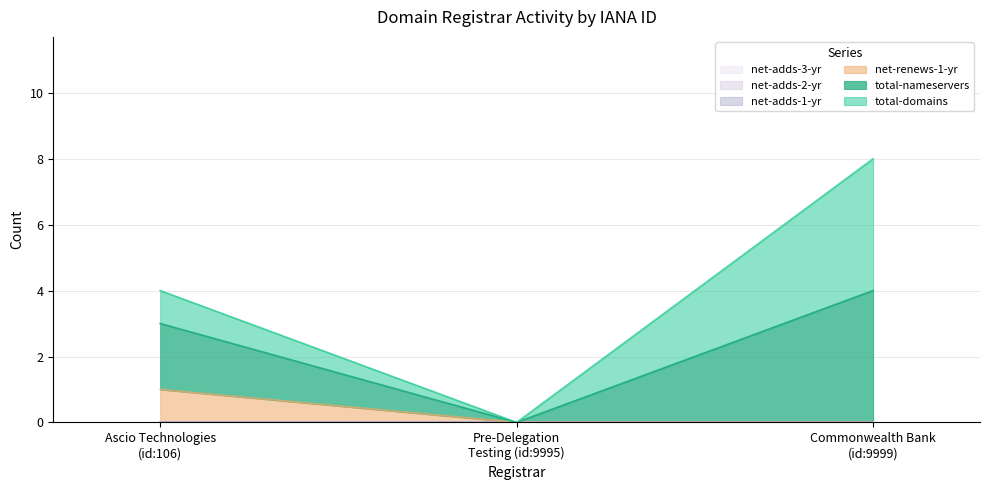

True or false: net-renews-1-yr has a value of 0 at Pre-Delegation
Testing (id:9995).

True